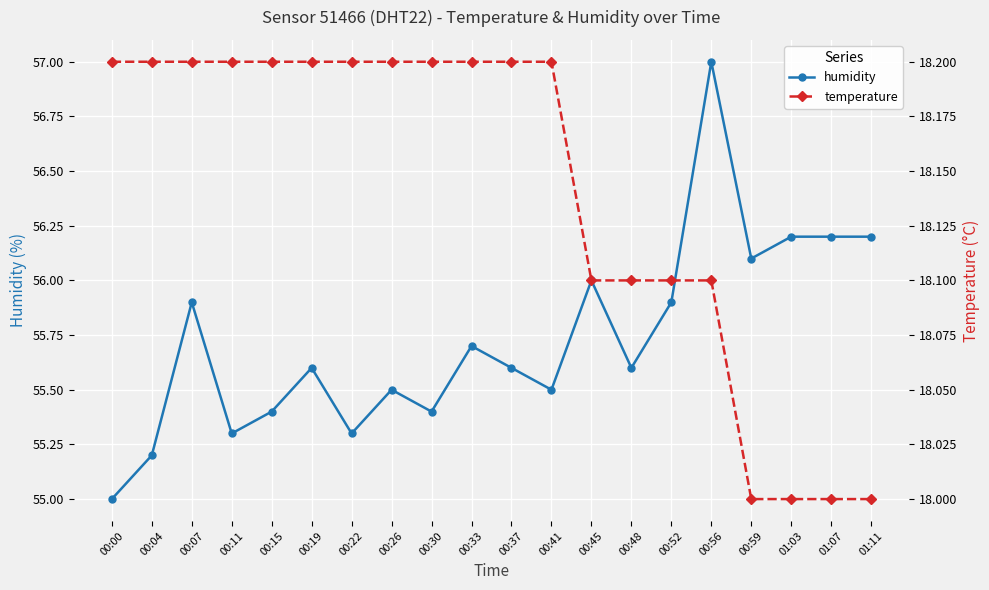

What is the sum of all temperature values?

362.8